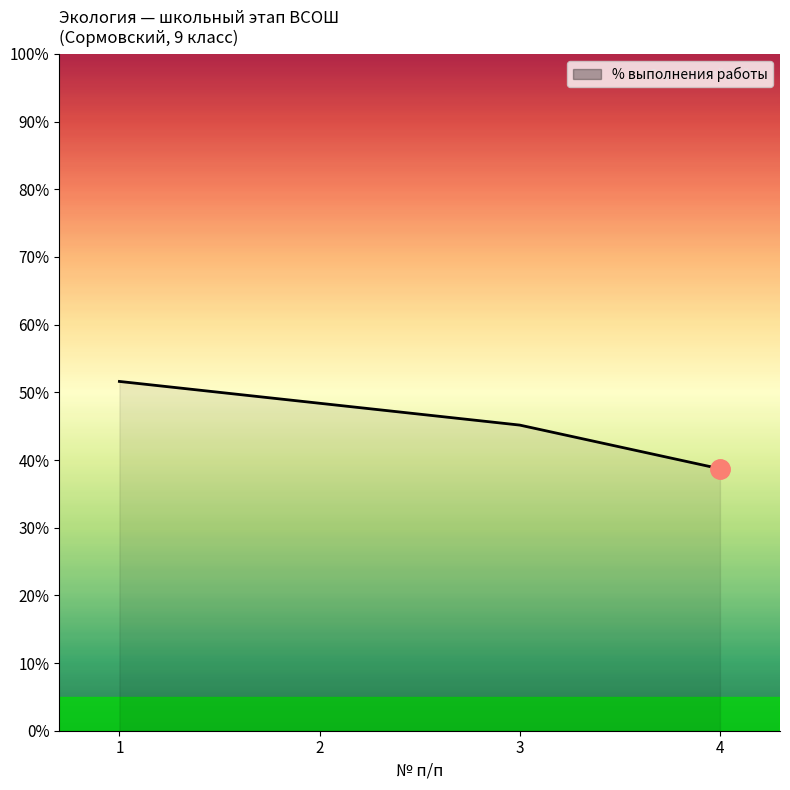

Reading left to right, what are all the values shown in this chart?

51.6	48.4	45.2	38.7